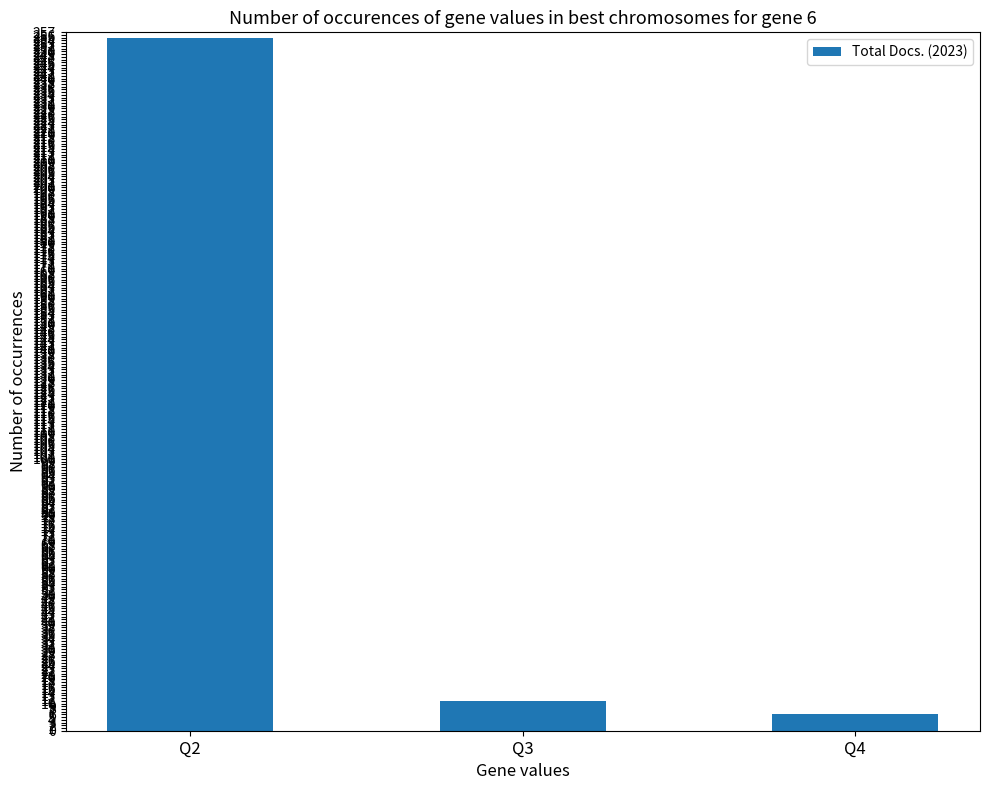

Reading left to right, list all the values displayed in this chart.

255	11	6